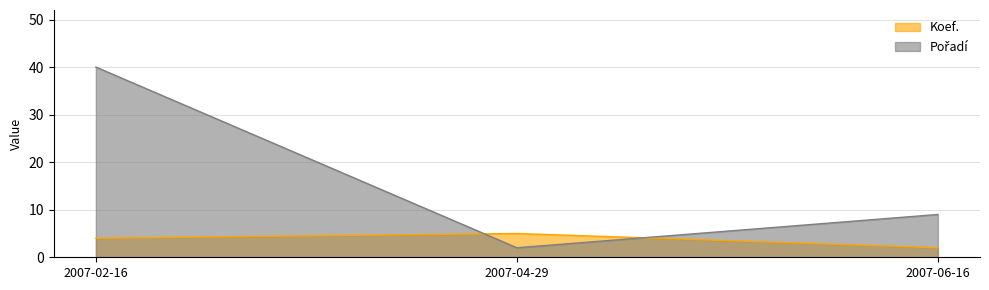

Reading left to right, list all the values displayed in this chart.

Koef.: 4	5	2
Pořadí: 40	2	9